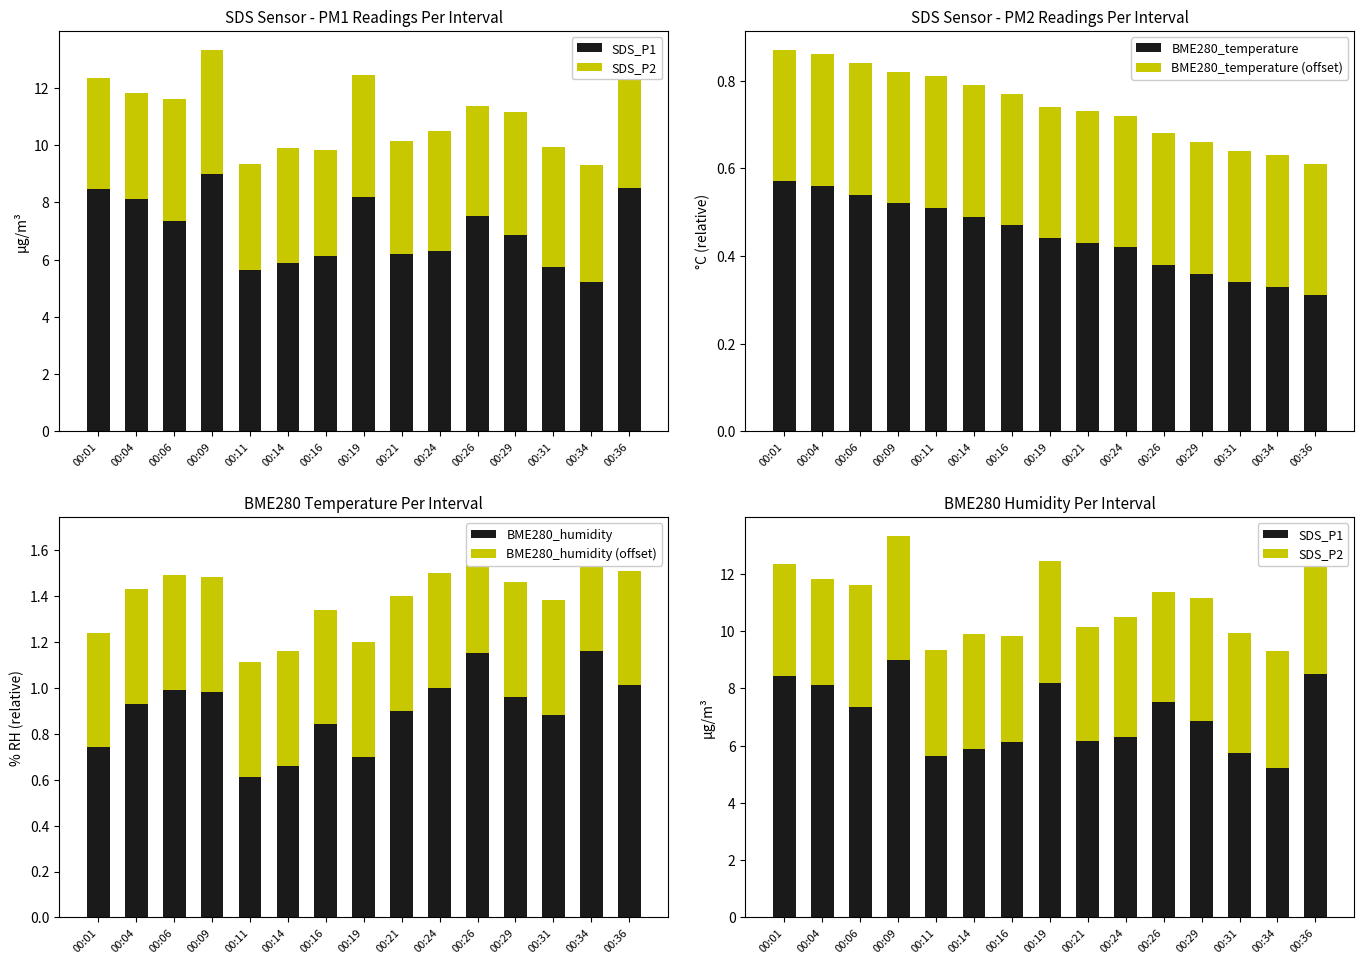

The BME280_humidity series shows 1.0 at 00:19. True or false?

False